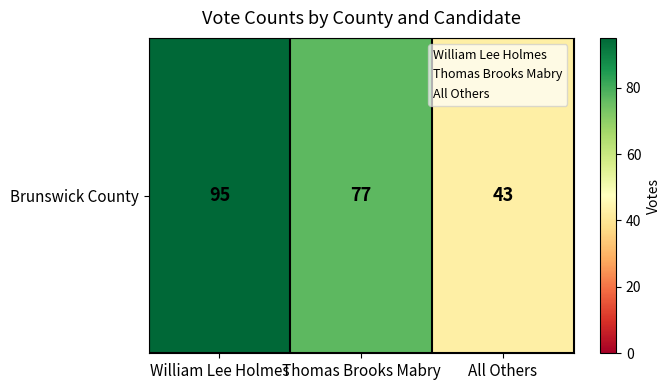

What is the minimum value shown in the chart?

43